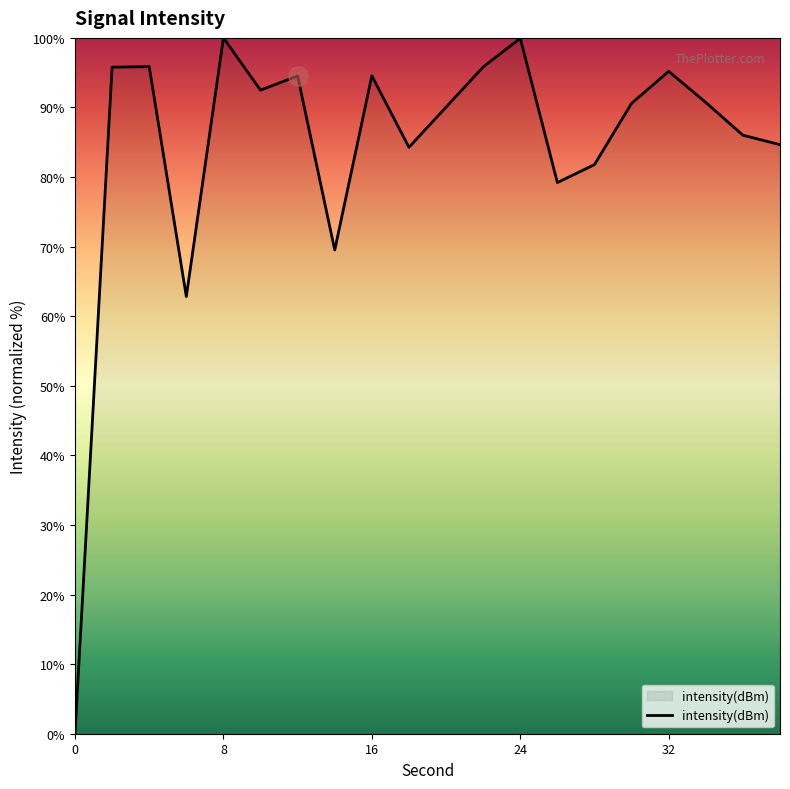

What is the maximum value shown in the chart?

100.0